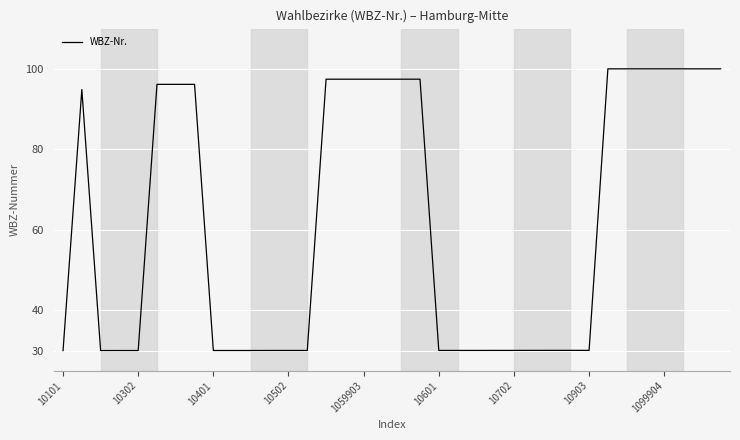

True or false: the data has more than 1 interior local peaks.

True